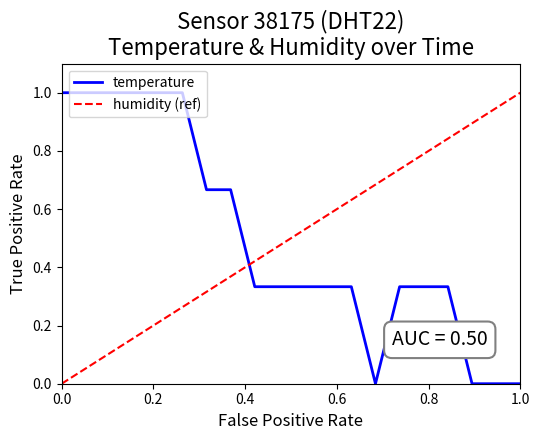

True or false: humidity (ref) and temperature intersect in this chart.

True